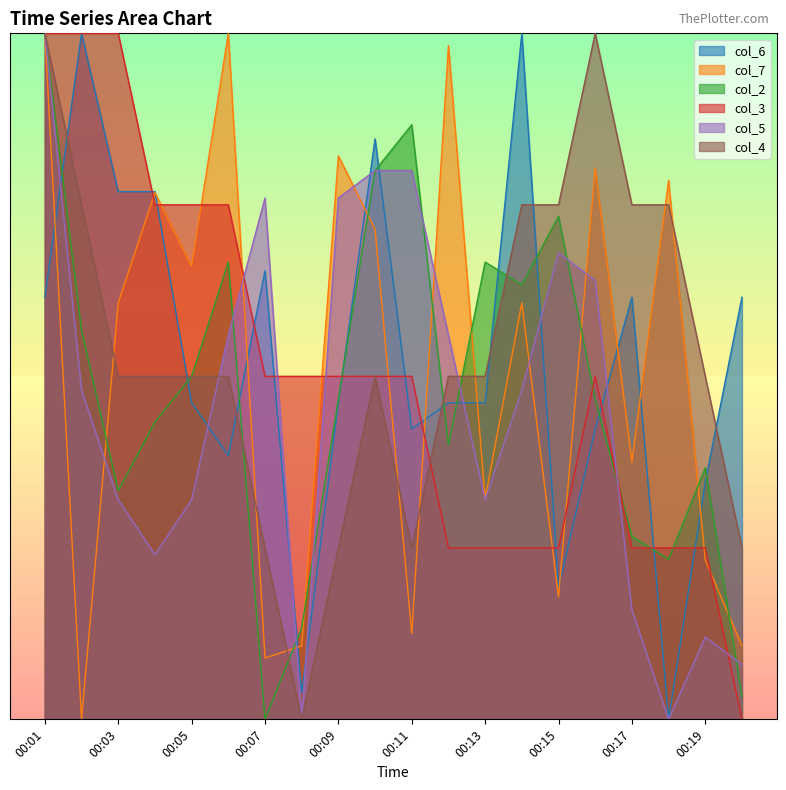

At which label does col_2 reach its minimum?

00:07